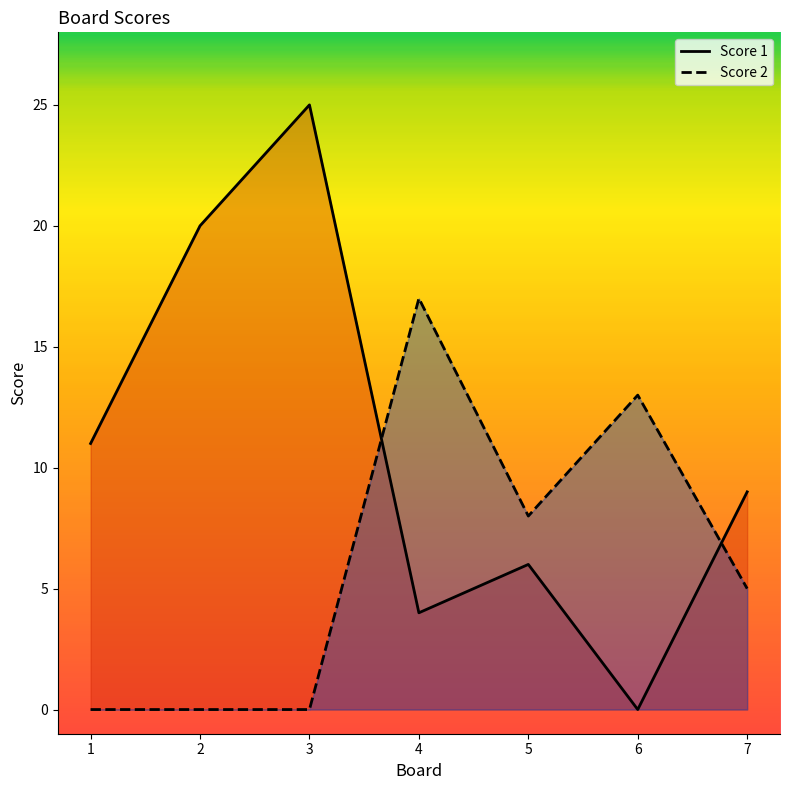

How many intersections are there between Score 2 and Score 1?

2